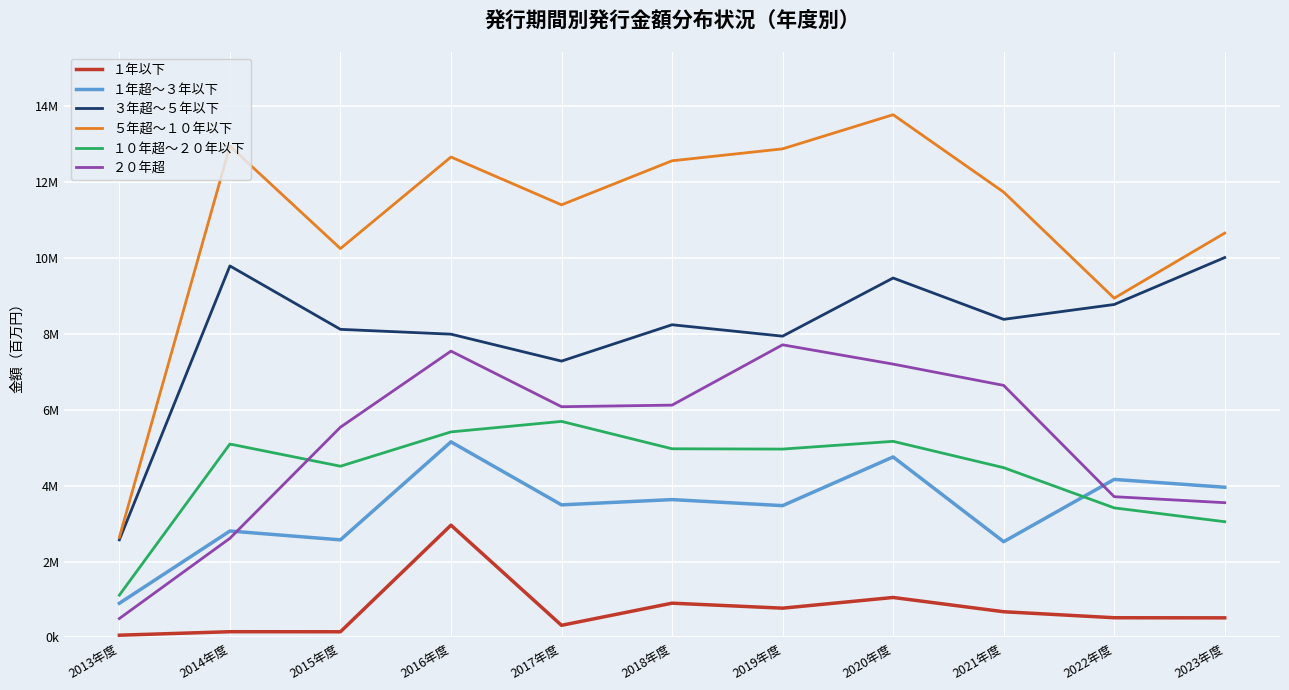

Rank the series at 2021年度 from highest to lowest value.

５年超～１０年以下, ３年超～５年以下, ２０年超, １０年超～２０年以下, １年超～３年以下, １年以下